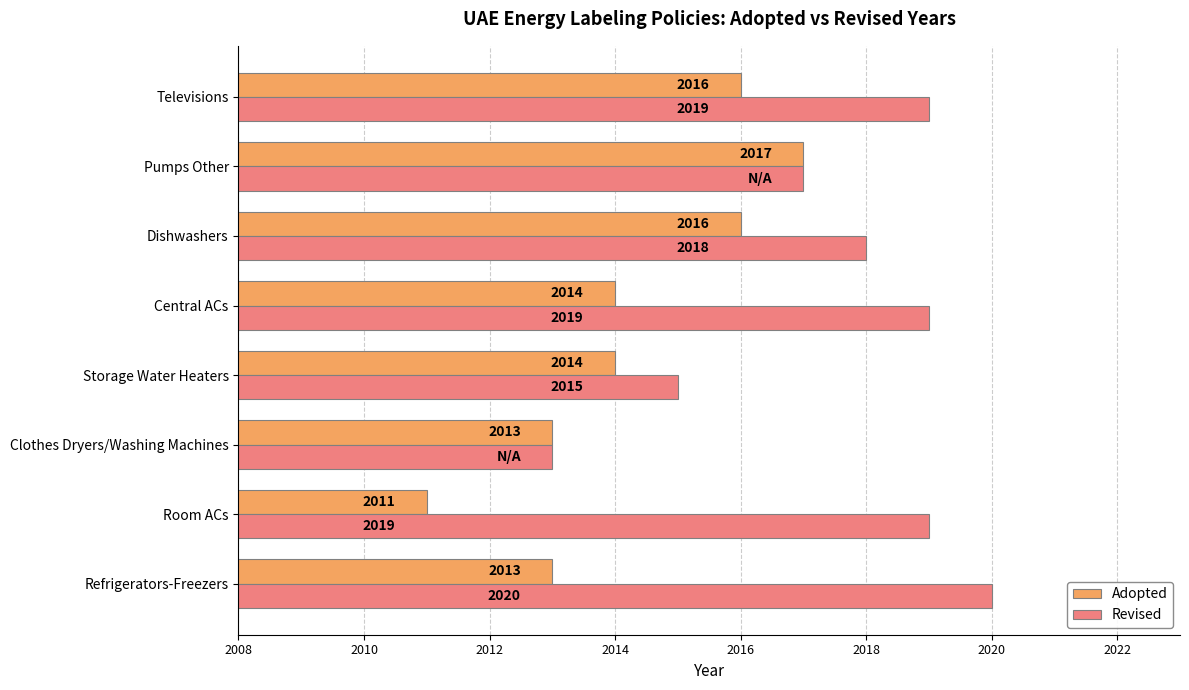

What is the average value of the Revised series?

2018